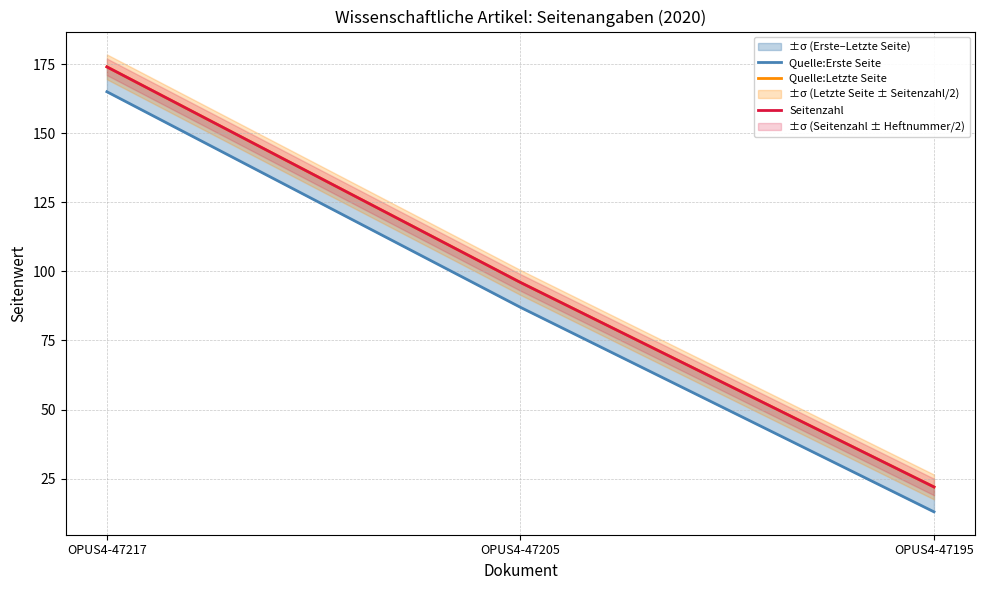

Is this an area chart (filled region under the line)?

No